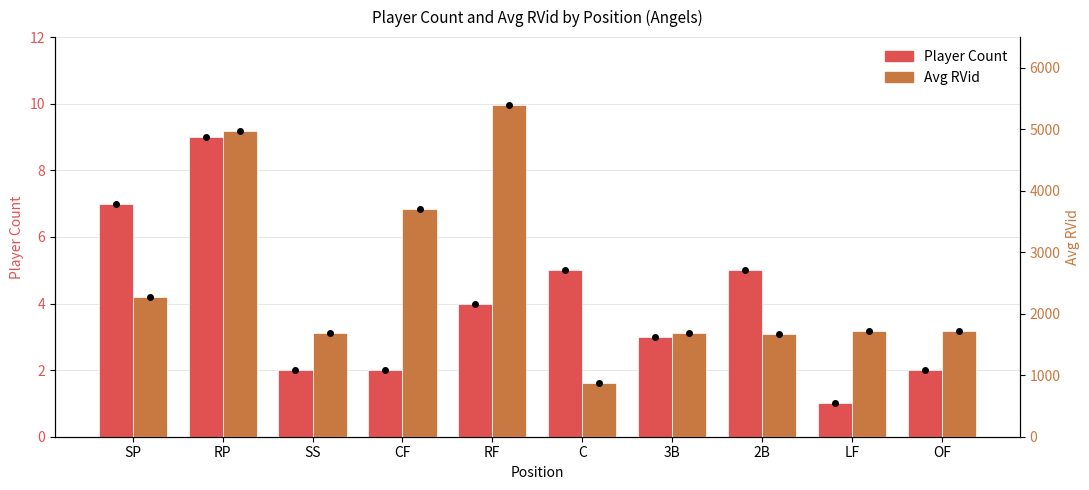

What position from the left is LF?

9